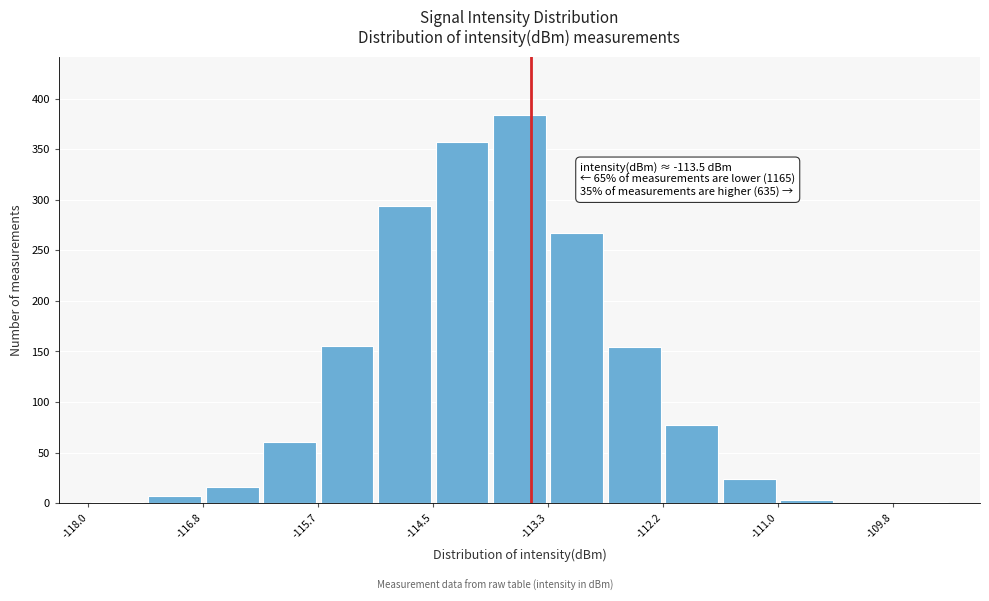

Read against the x-axis, roughly where is the centre of the tallest bar?

-113.6